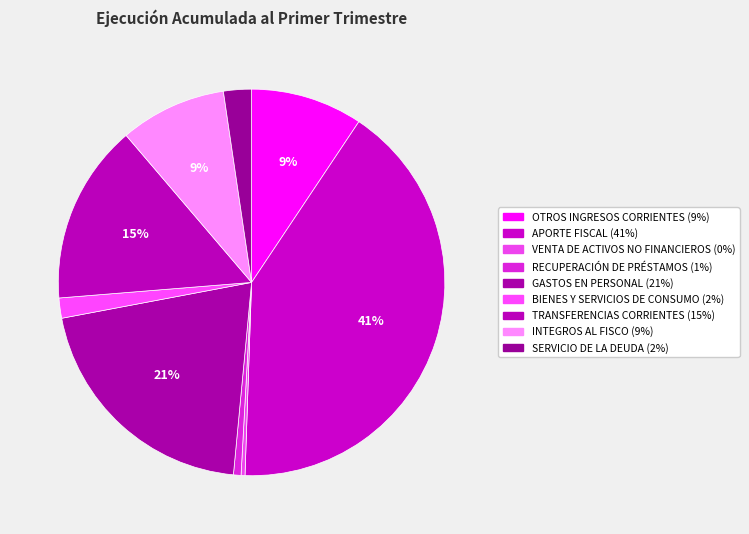

Approximately how many times larger is the value at GASTOS EN PERSONAL compared to INTEGROS AL FISCO?

2.3